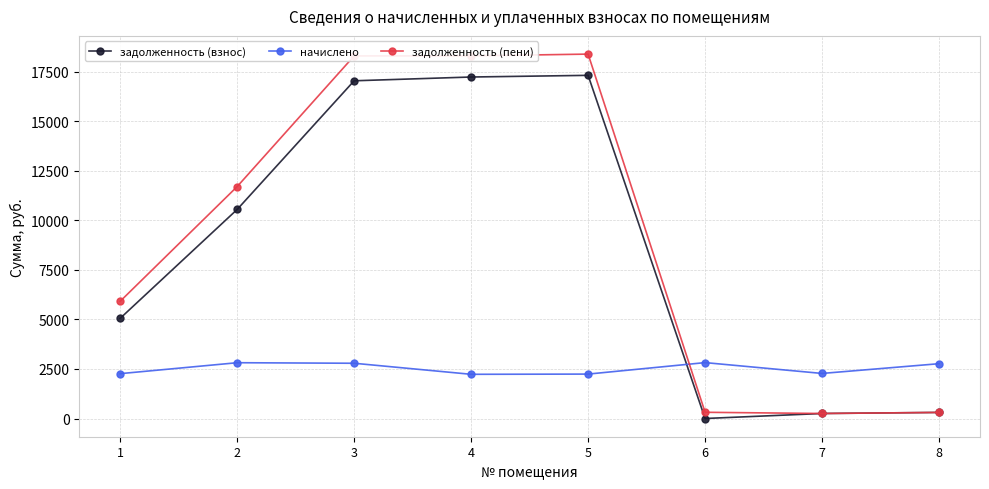

What is the highest value of the начислено series?

2818.9